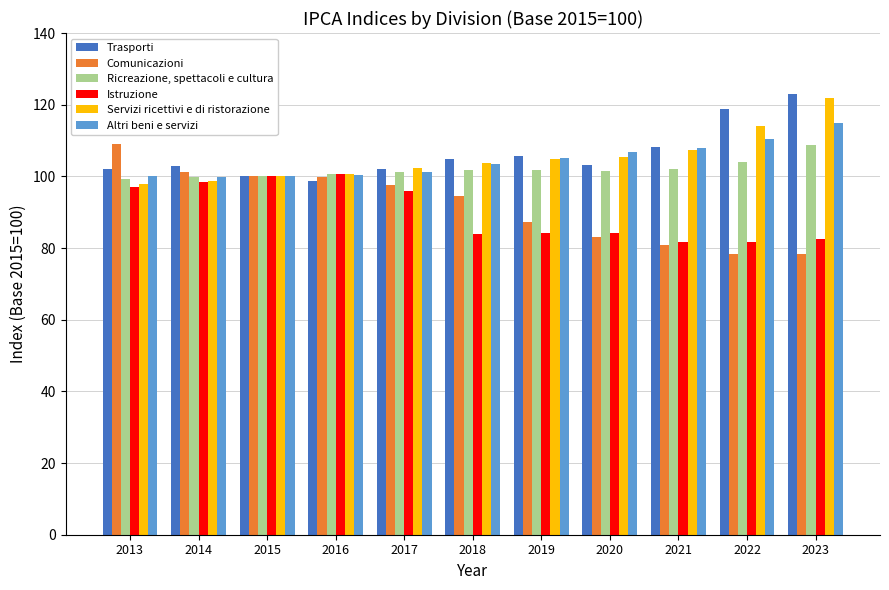

At which category is the sum across all series the highest?

2023